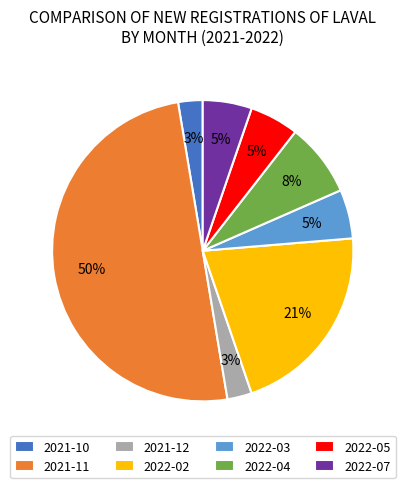

To the nearest percent, what is the difference between the 2022-02 and 2022-07 slice percentages?

16%